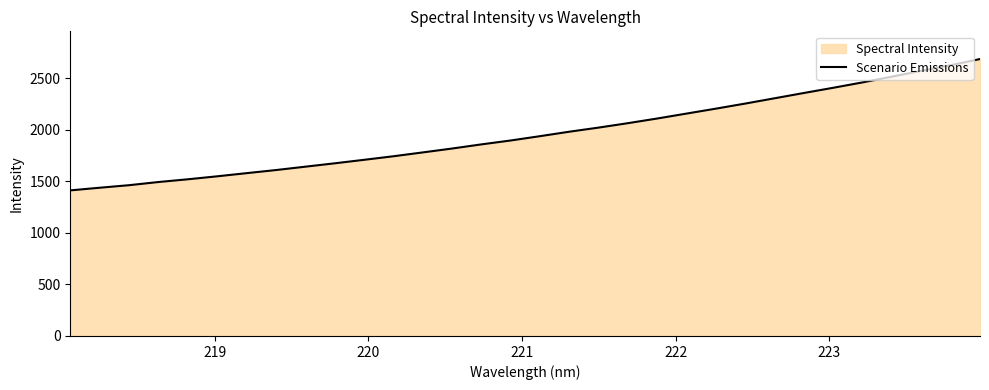

Reading left to right, transcribe all the data shown in this chart.

1412.6	1438.4	1462.9	1493.7	1520.2	1549.1	1579.6	1609.8	1642.5	1675.2	1709.1	1743.6	1780.9	1818.6	1858.9	1896.8	1938.8	1982.0	2022.1	2065.0	2110.3	2158.2	2206.0	2255.3	2306.6	2358.0	2408.5	2460.7	2516.4	2572.6	2627.0	2687.1